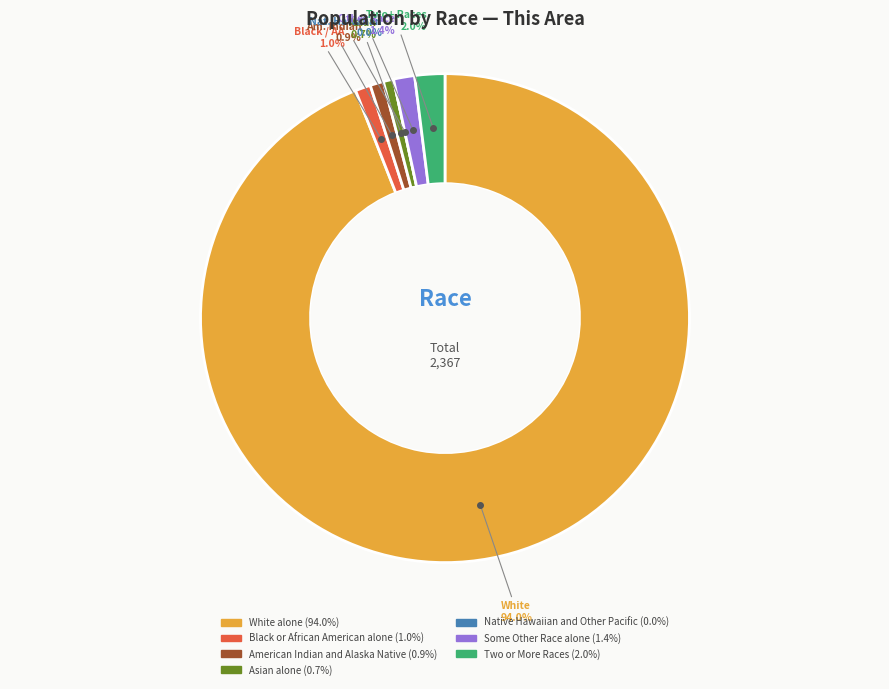

How much of the chart is everything except American Indian and Alaska Native?

99.1%